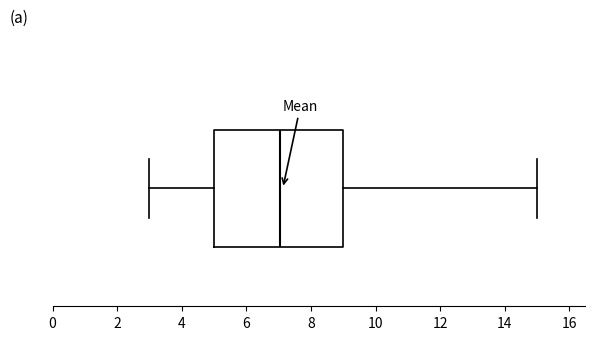

Where is the right edge of the box on the x-axis? The values are not printed on the chart, so give them approximately, as read against the axis.

9